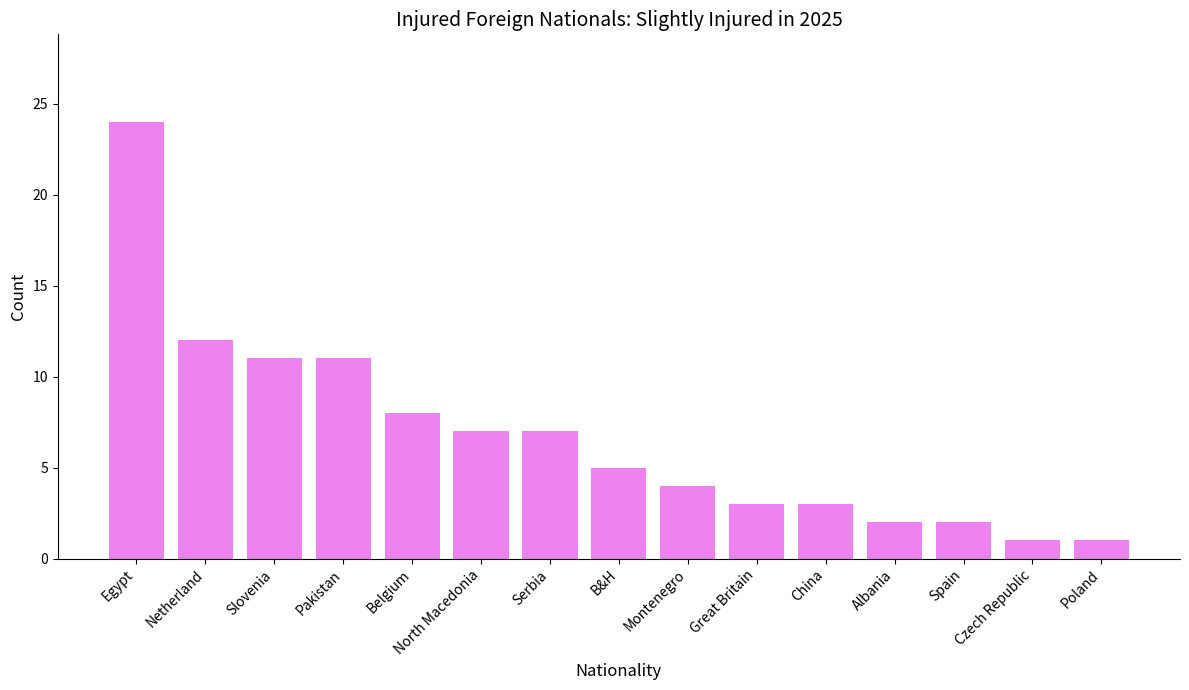

Is it true that the value at North Macedonia is 7?

True